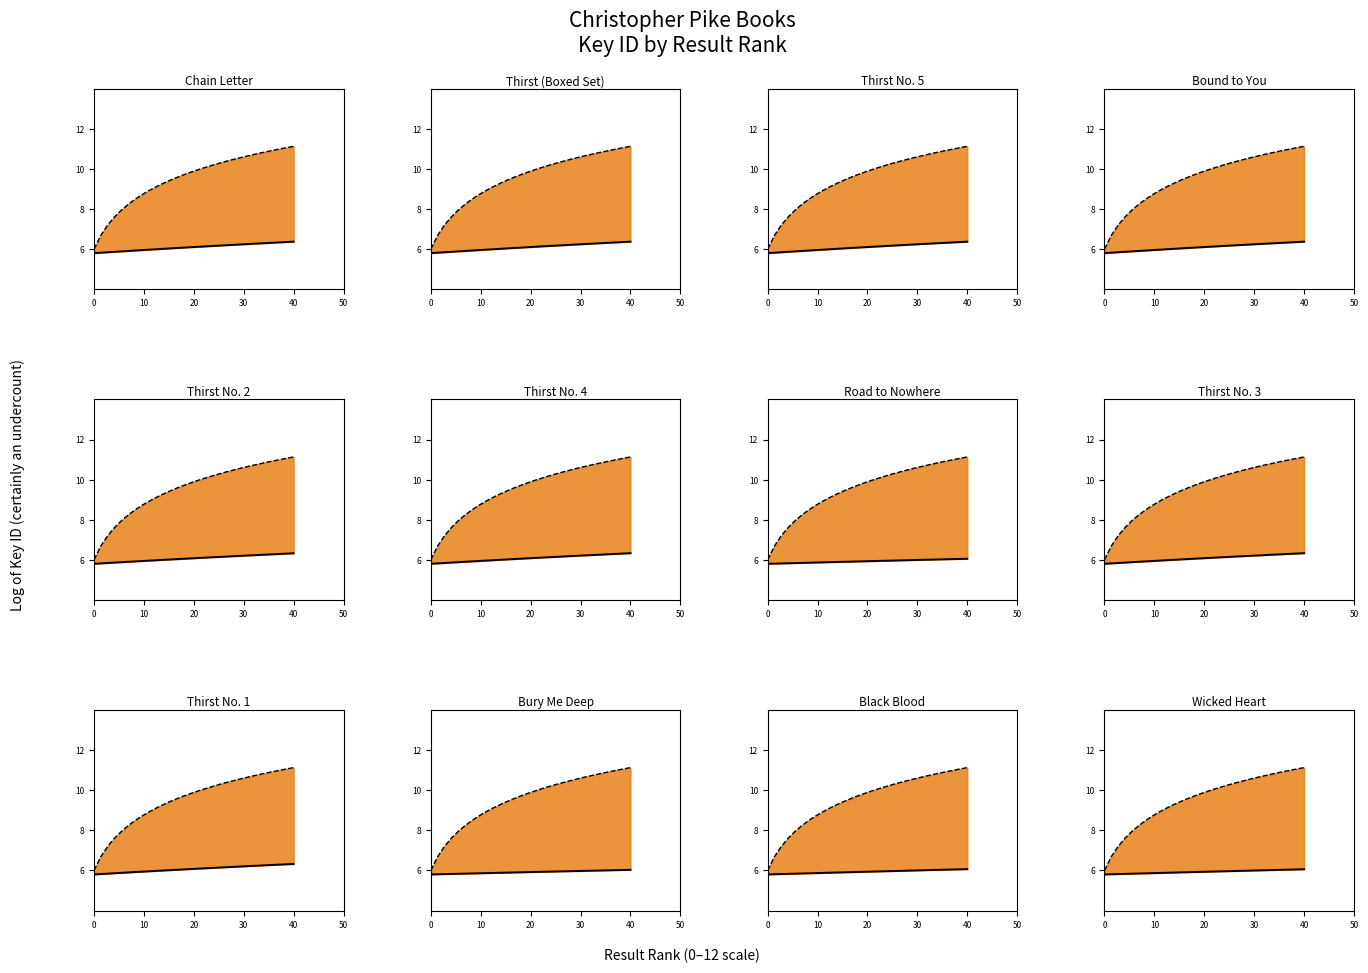

Which series has the largest total across all categories?

Reference (dashed)